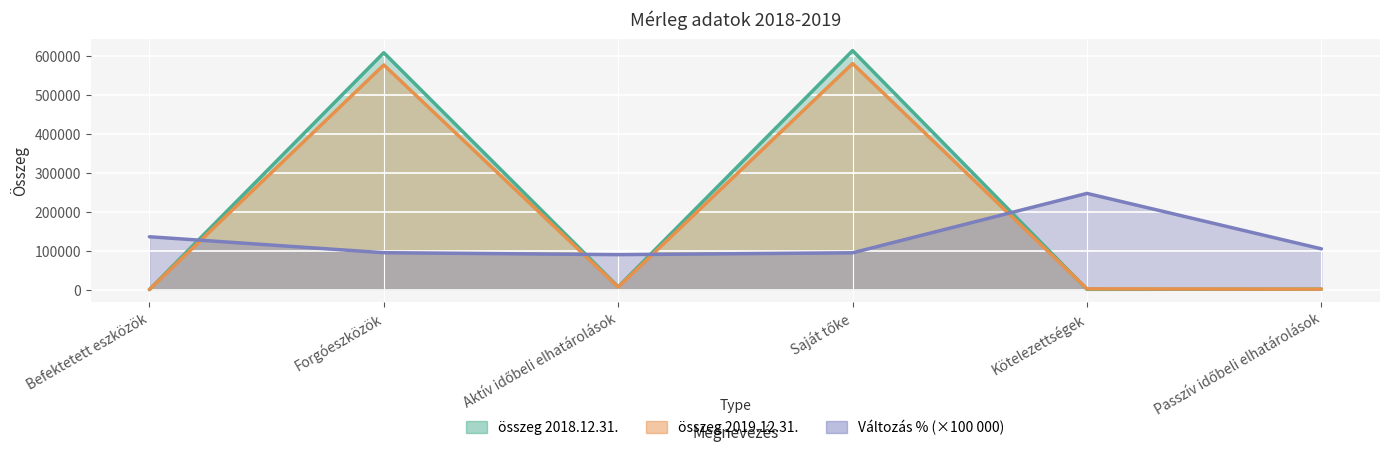

What is the difference between the maximum and second lowest values in the összeg 2019.12.31. series?

579410.0